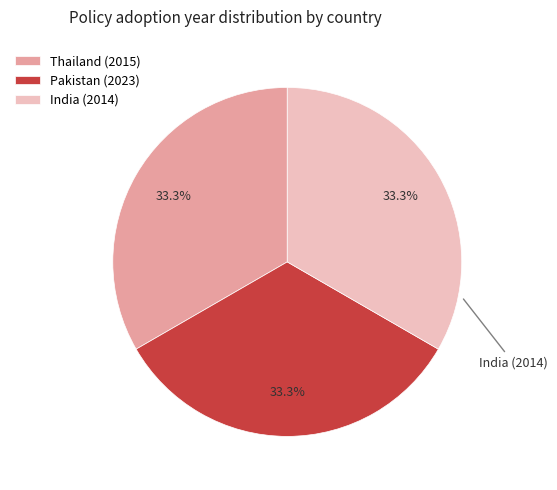

To the nearest percent, what is the combined percentage of Thailand (2015) and Pakistan (2023)?

67%